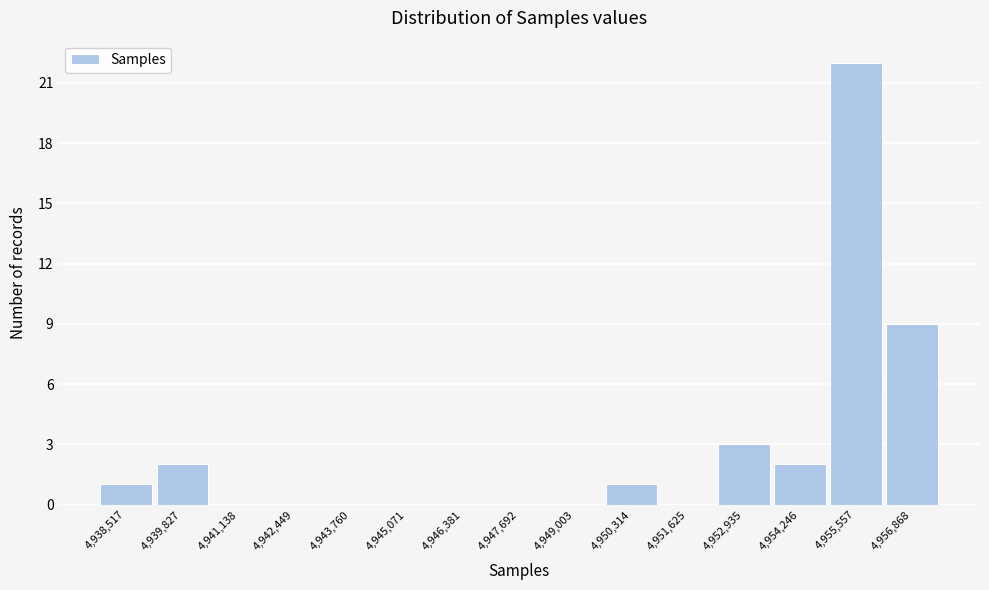

Reading left to right, transcribe all the data shown in this chart.

4,938,517=1	4,939,827=2	4,941,138=0	4,942,449=0	4,943,760=0	4,945,071=0	4,946,381=0	4,947,692=0	4,949,003=0	4,950,314=1	4,951,625=0	4,952,935=3	4,954,246=2	4,955,557=22	4,956,868=9